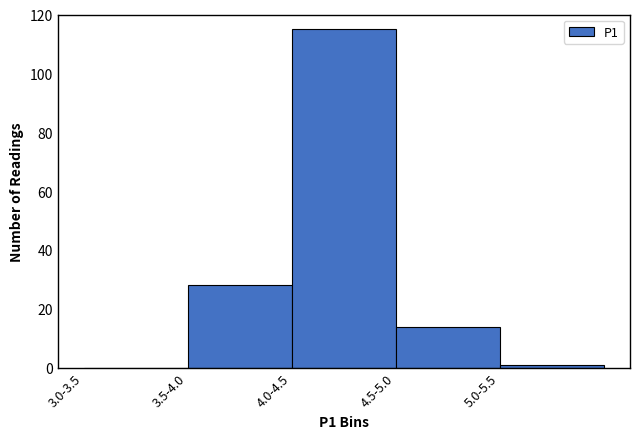

Reading left to right, what are all the values shown in this chart?

3.0-3.5=0	3.5-4.0=28	4.0-4.5=115	4.5-5.0=14	5.0-5.5=1